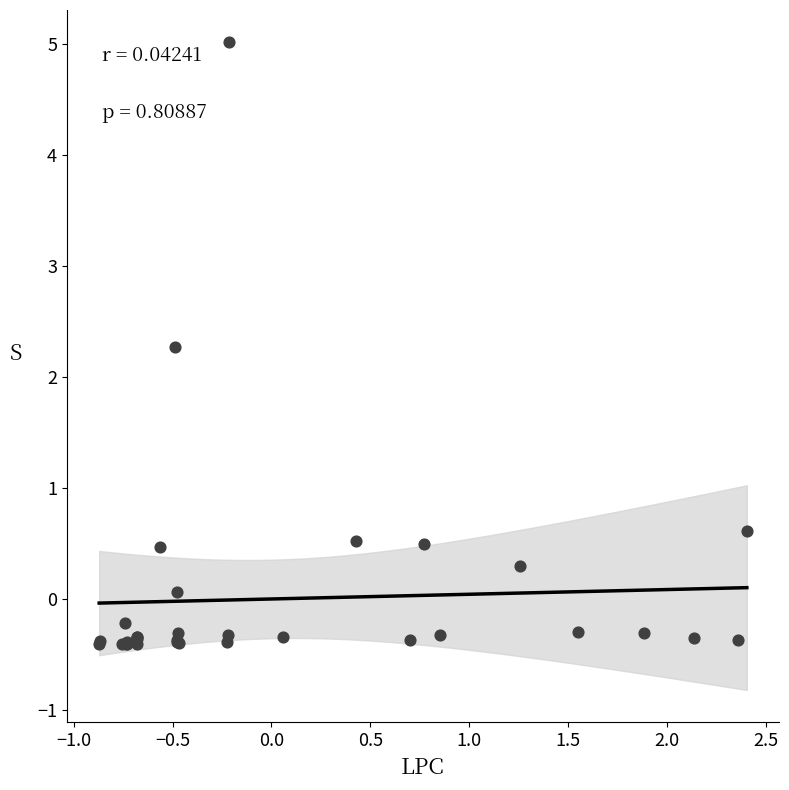

What Y value in the scatter plot is closest to 2?

2.3